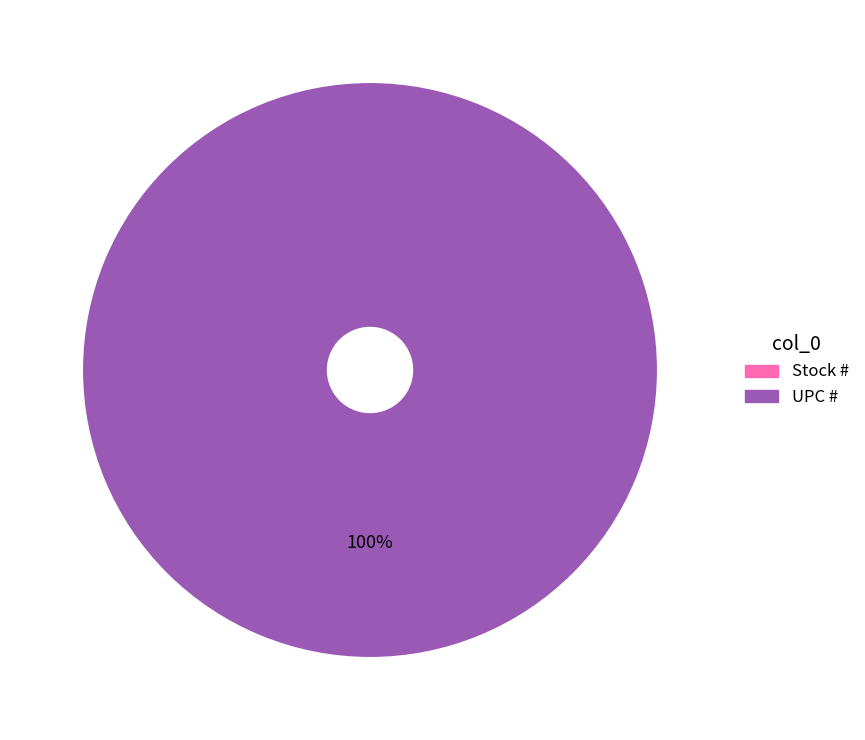

To the nearest percent, what is the average slice percentage?

50%